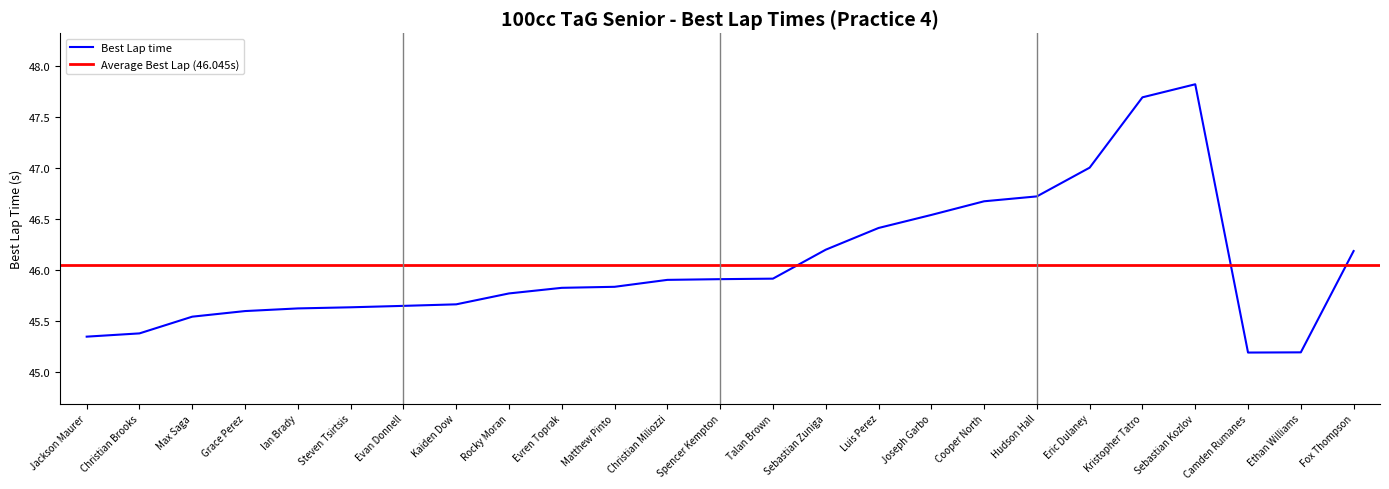

How many lines are shown in the chart?

1